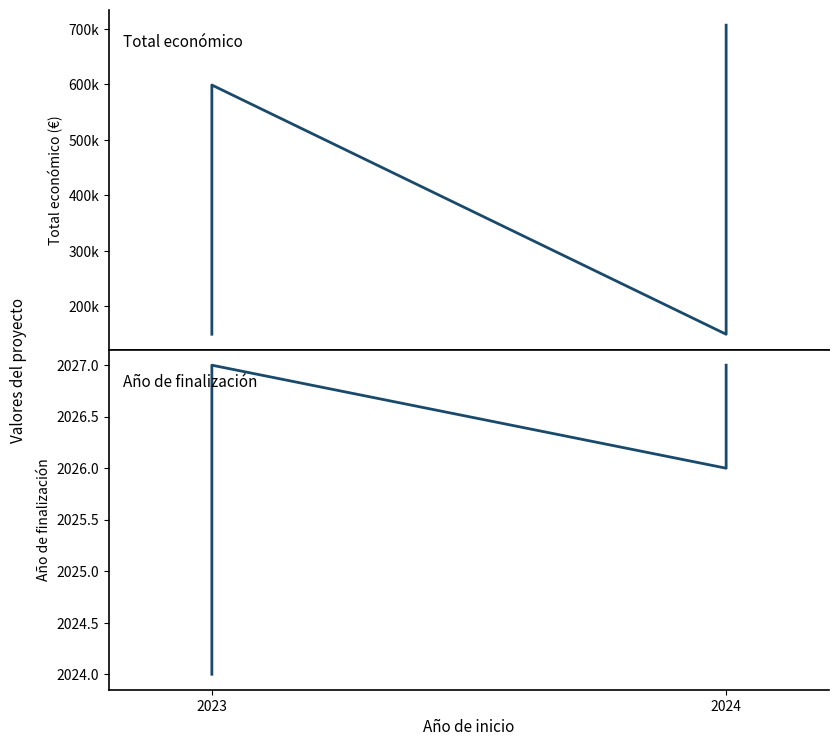

Which series has the widest spread of values?

Total económico